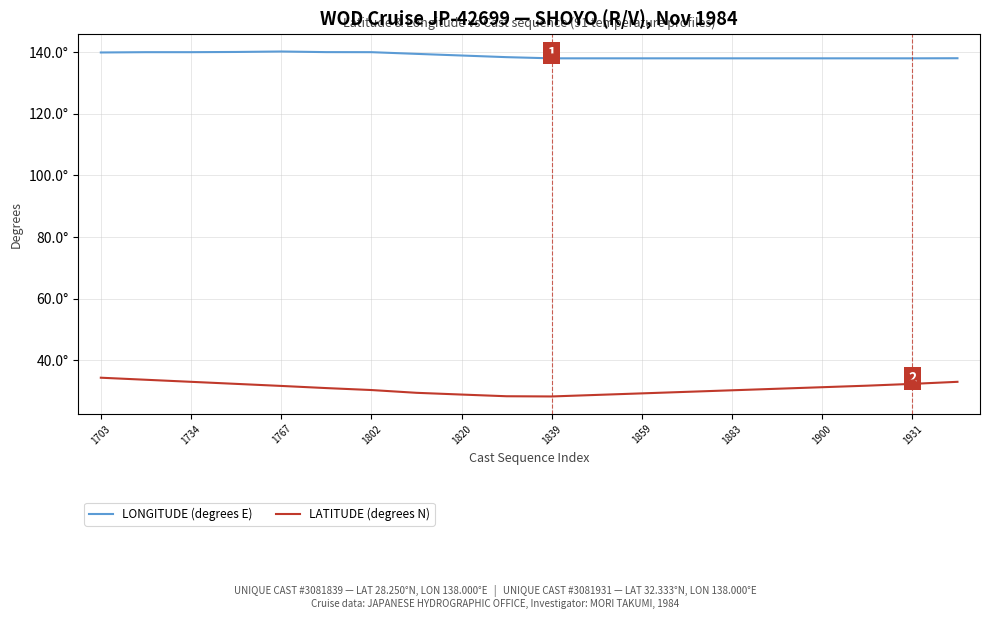

What are all the series names shown in the legend?

LONGITUDE (degrees E), LATITUDE (degrees N)